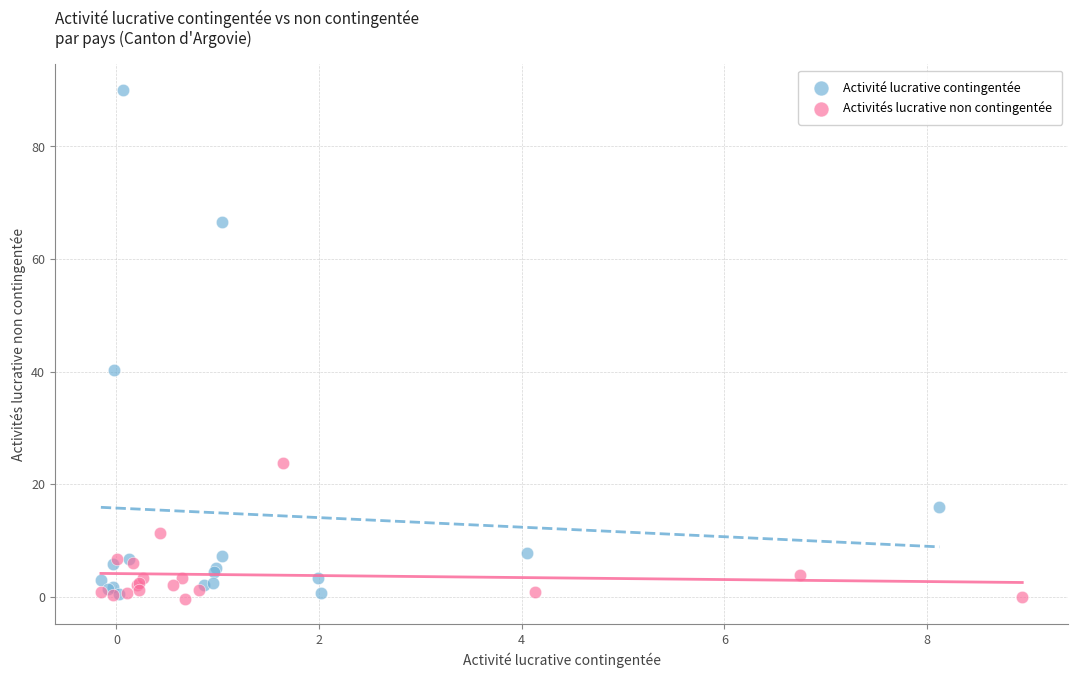

Which series contains the highest Y value?

Activité lucrative contingentée